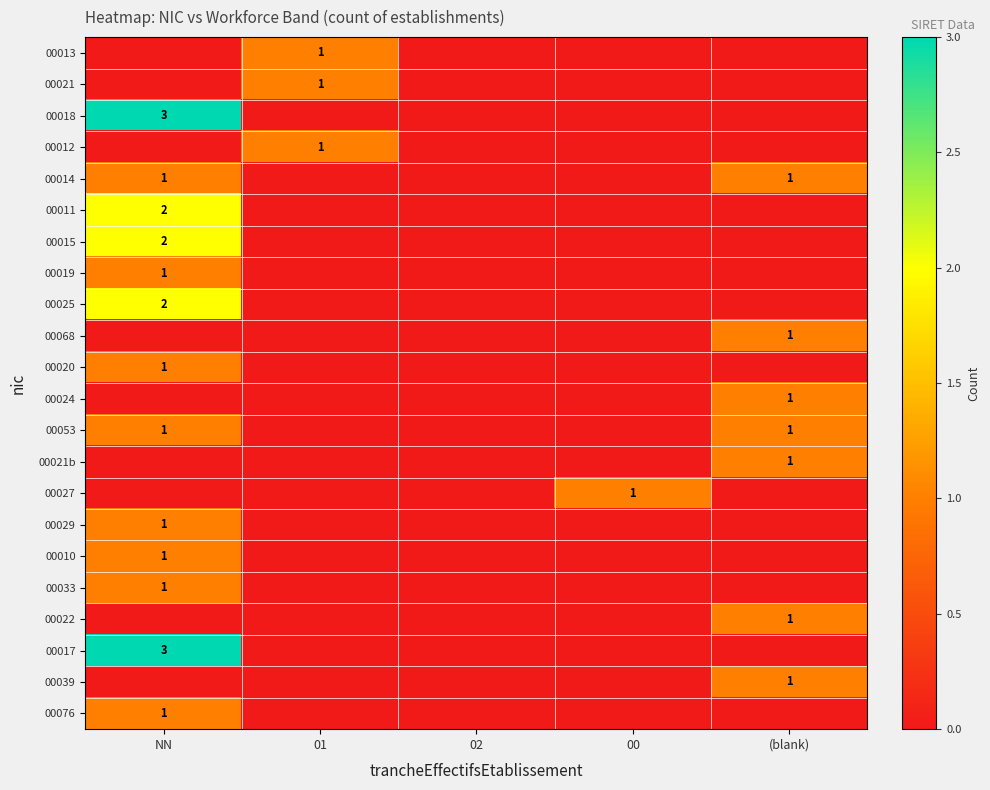

Is it true that 00025 equals 2 at NN?

True